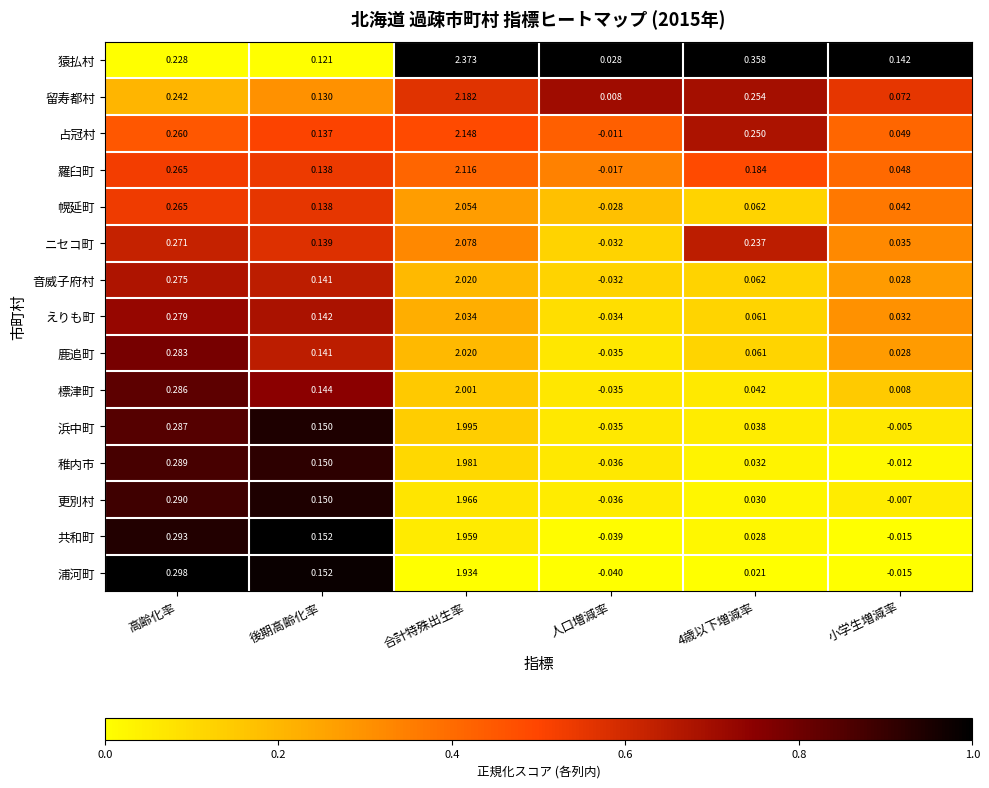

Where is 幌延町 nearest to the value 1?

高齢化率